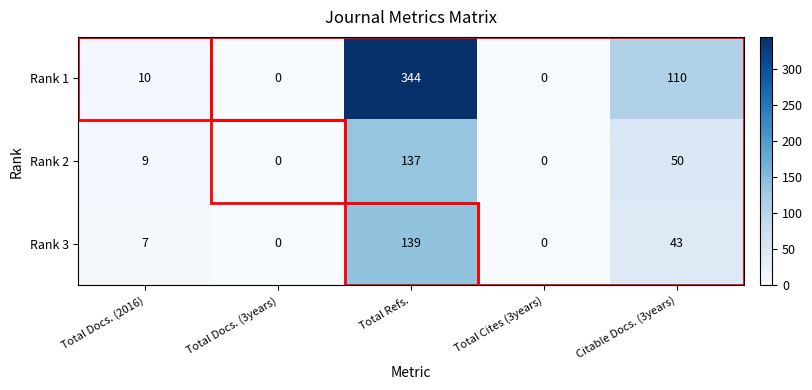

How many values in Rank 1 are above zero?

3